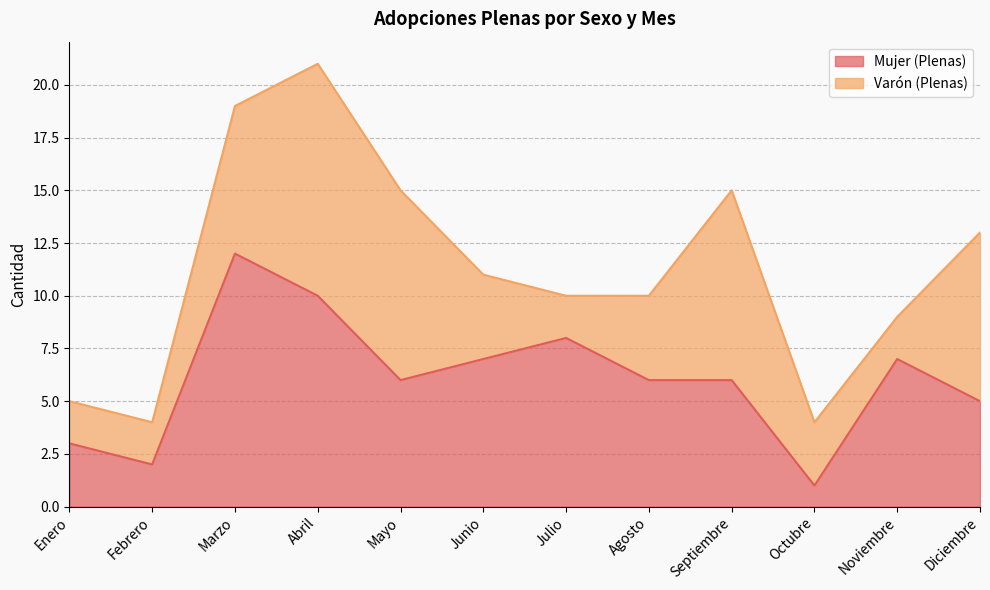

At which category is the sum across all series the highest?

Abril